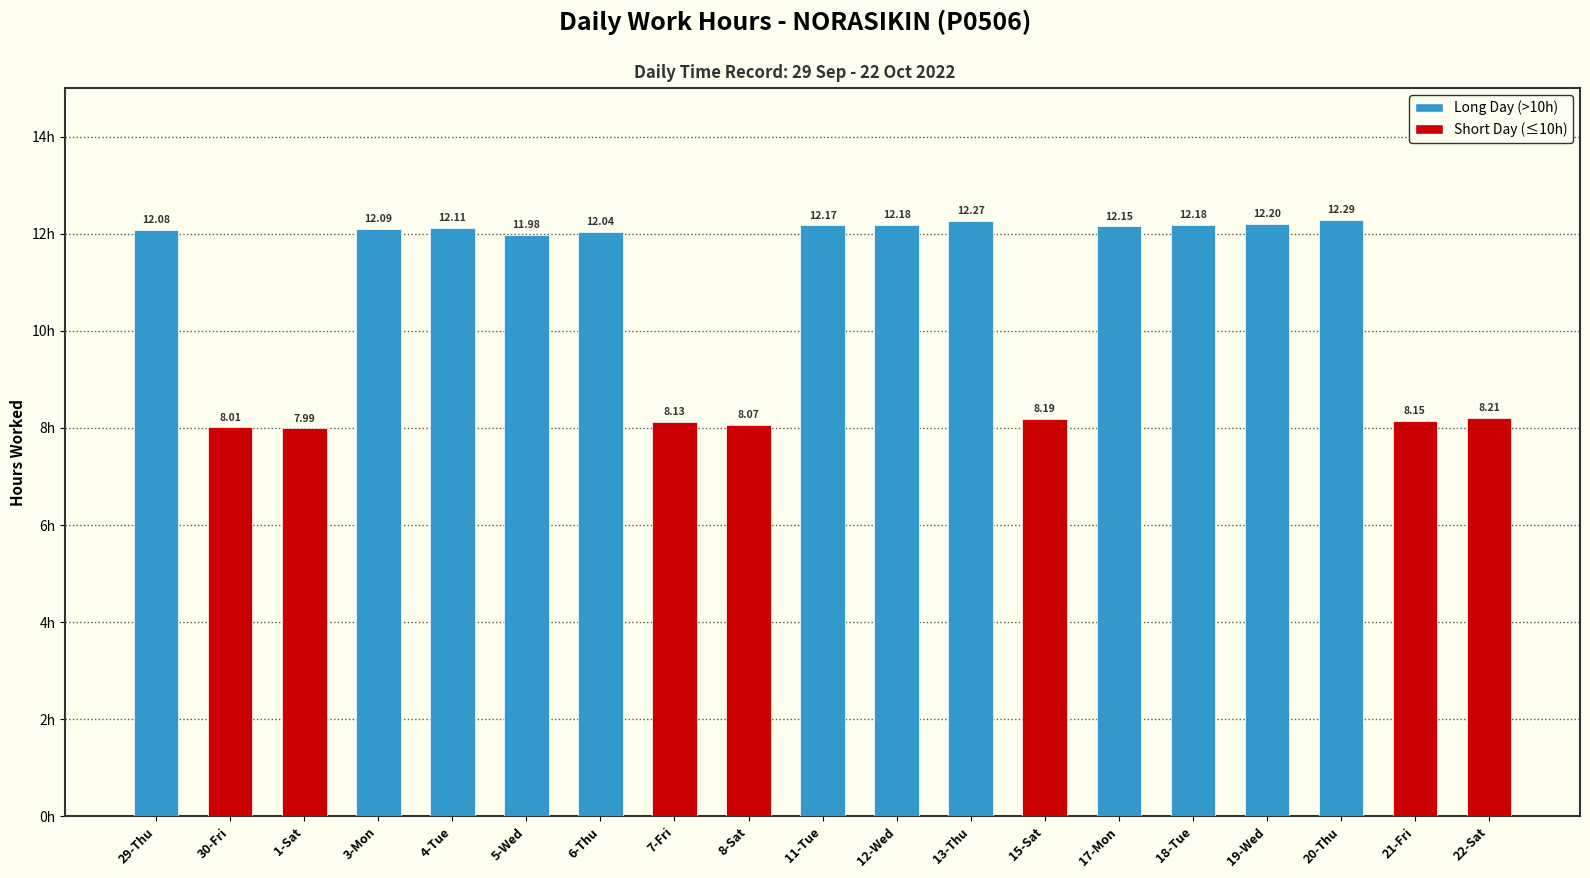

What is the difference between the values at 20-Thu and 19-Wed?

0.1